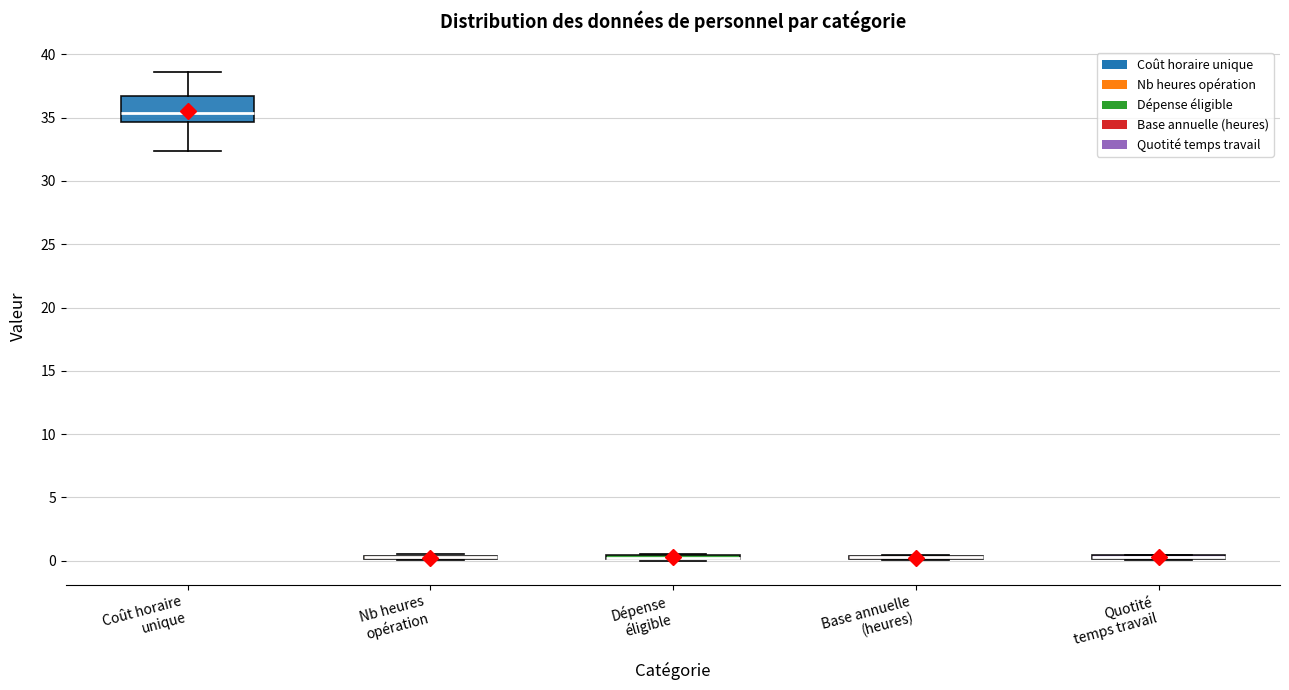

Where is the lower edge of the box for Dépense éligible on the y-axis? The values are not printed on the chart, so give them approximately, as read against the axis.

0.0